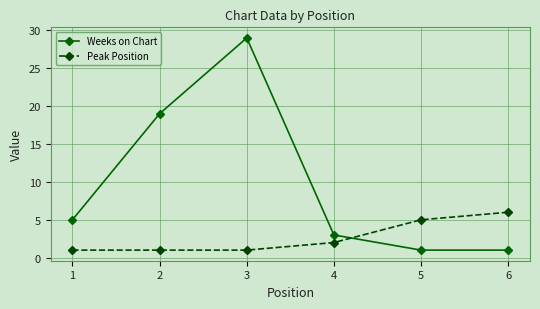

Which series has the largest range (max minus min)?

Weeks on Chart